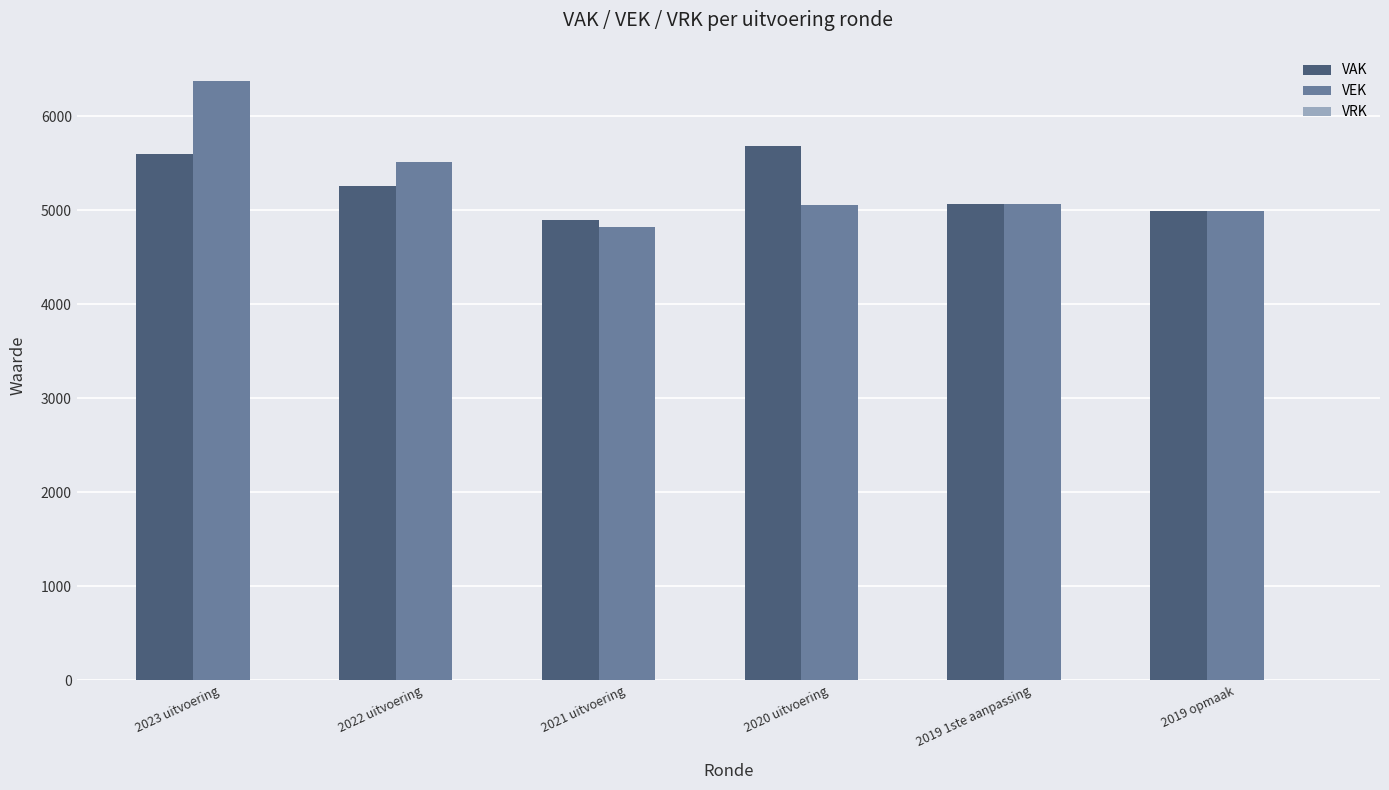

What is the difference between the highest and lowest values at 2020 uitvoering?

627